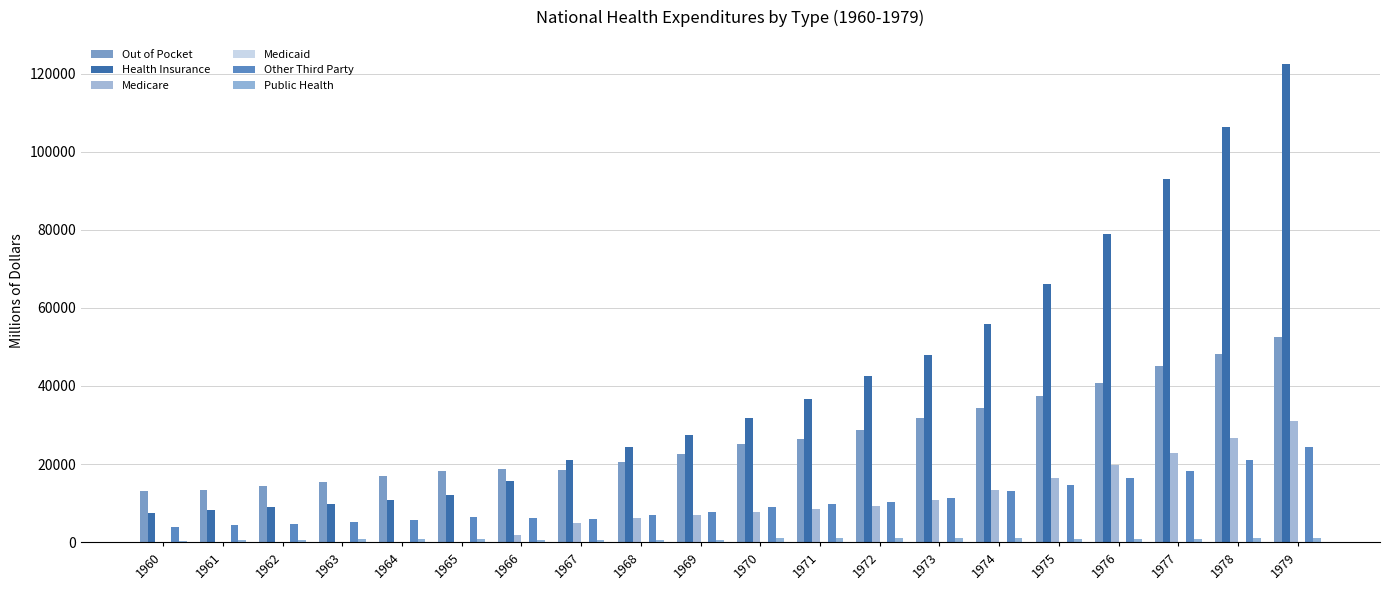

Reading left to right, extract all data points from this chart.

Out of Pocket: 1960=13051	1961=13422	1962=14299	1963=15361	1964=16981	1965=18262	1966=18647	1967=18587	1968=20628	1969=22657	1970=25015	1971=26380	1972=28724	1973=31716	1974=34467	1975=37372	1976=40767	1977=44996	1978=48169	1979=52473
Health Insurance: 1960=7464	1961=8187	1962=8935	1963=9827	1964=10900	1965=11951	1966=15600	1967=21039	1968=24302	1969=27490	1970=31688	1971=36644	1972=42519	1973=47918	1974=55848	1975=66213	1976=78938	1977=92960	1978=106407	1979=122553
Medicare: 1960=0	1961=0	1962=0	1963=0	1964=0	1965=0	1966=1842	1967=4924	1968=6218	1969=7045	1970=7672	1971=8443	1972=9325	1973=10730	1974=13428	1975=16336	1976=19694	1977=22891	1978=26668	1979=30922
Medicaid: 1960=0	1961=0	1962=0	1963=0	1964=0	1965=0	1966=0	1967=0	1968=0	1969=0	1970=0	1971=0	1972=0	1973=0	1974=0	1975=0	1976=0	1977=0	1978=0	1979=0
Other Third Party: 1960=3906	1961=4347	1962=4723	1963=5227	1964=5682	1965=6359	1966=6252	1967=6023	1968=6871	1969=7789	1970=9012	1971=9666	1972=10277	1973=11365	1974=13025	1975=14609	1976=16440	1977=18238	1978=20952	1979=24247
Public Health: 1960=337	1961=447	1962=598	1963=715	1964=750	1965=831	1966=653	1967=463	1968=489	1969=621	1970=927	1971=1102	1972=963	1973=980	1974=1086	1975=695	1976=823	1977=854	1978=948	1979=1116